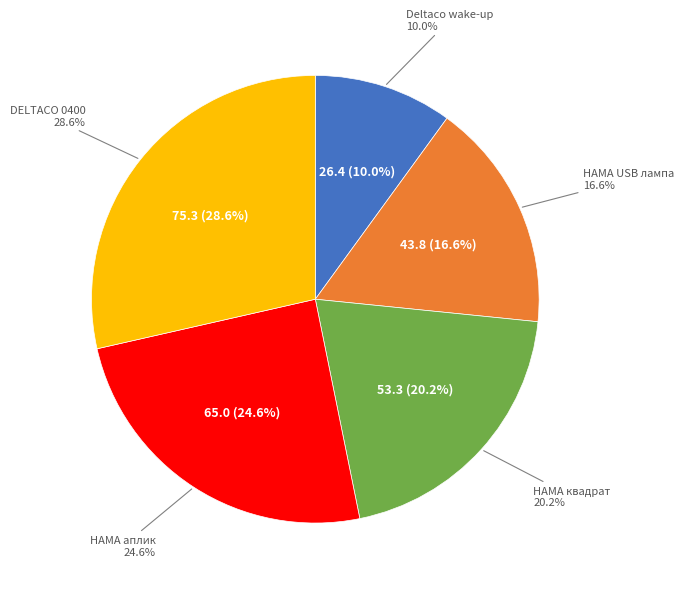

Does Нощна лампа с контакт HAMA, USB, 2.4 A represent more than half of the total?

No